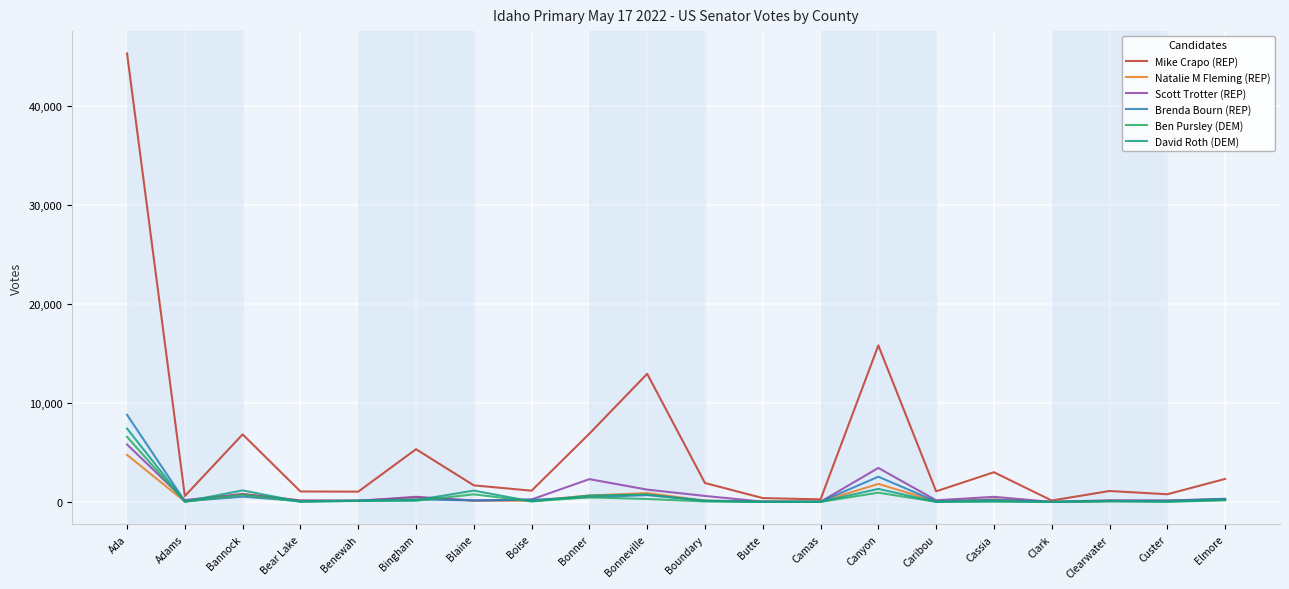

What is the maximum value shown in the chart?

45290